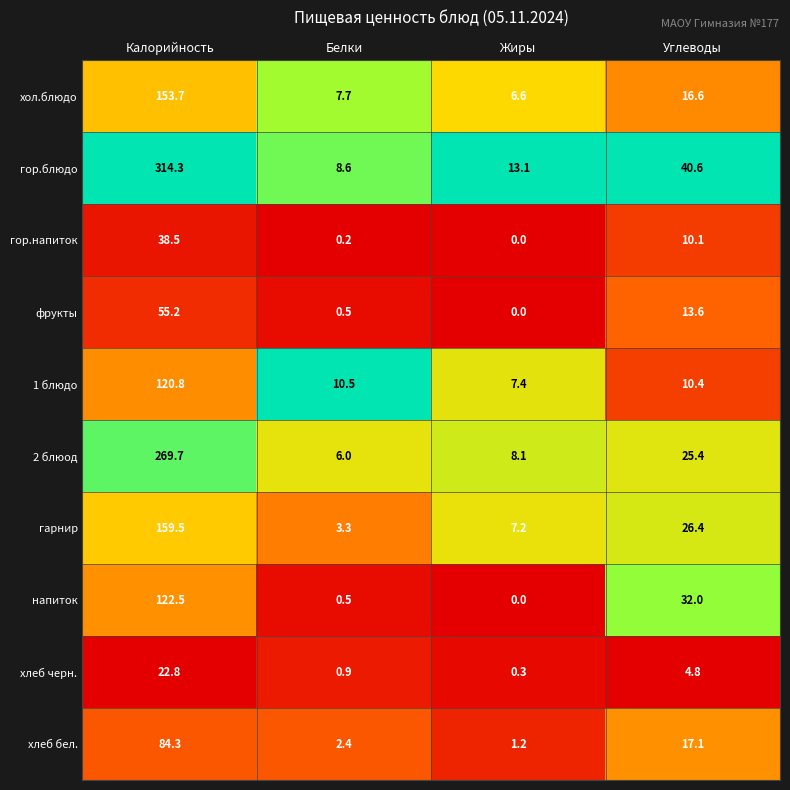

Rank the series by their maximum value, from lowest to highest.

хлеб черн., гор.напиток, фрукты, хлеб бел., 1 блюдо, напиток, хол.блюдо, гарнир, 2 блюод, гор.блюдо